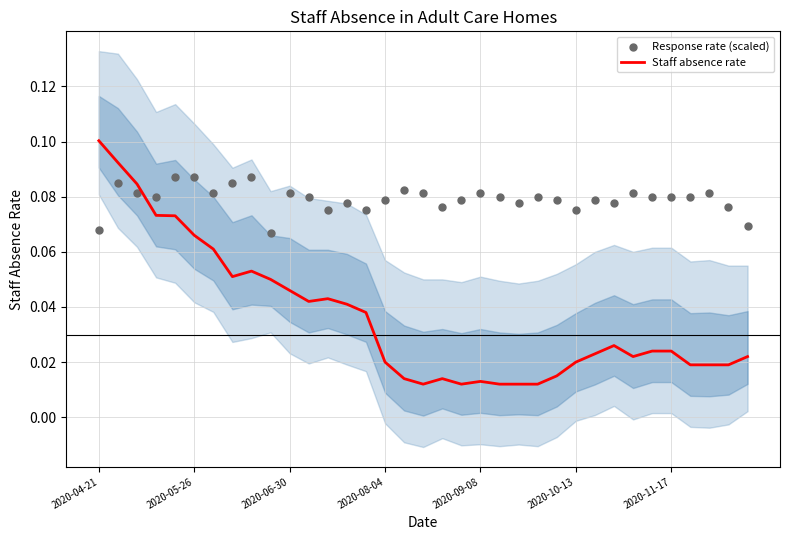

What are all the series names shown in the legend?

Staff absence rate, Response rate (scaled)